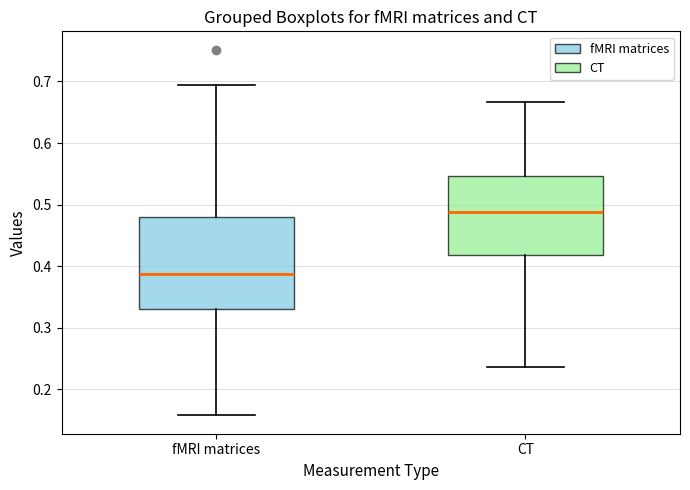

Reading left to right, transcribe this box plot: for each box, give where its median line is, the range the box spans, and where its two whiskers end, as read against the y-axis. The values are not printed on the chart, so give them approximately, as read against the axis.

fMRI matrices: median 0.39, box 0.33 to 0.48, whiskers 0.16 to 0.69
CT: median 0.49, box 0.42 to 0.55, whiskers 0.24 to 0.67